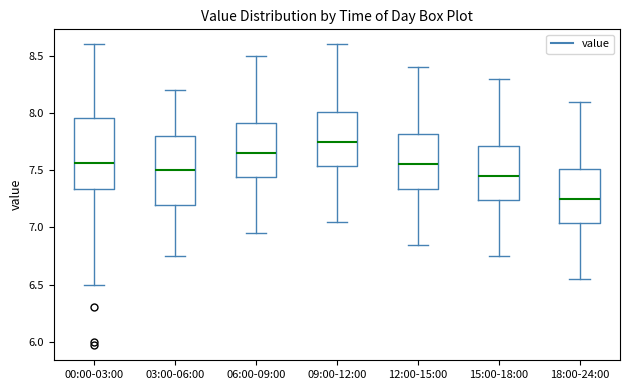

Which box has the highest median line?

09:00-12:00